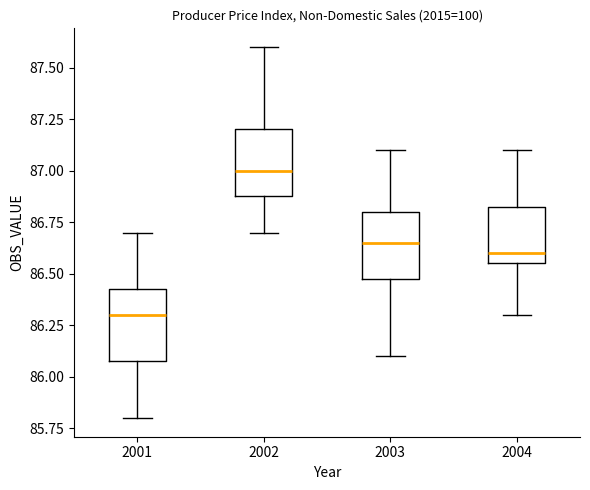

Reading left to right, read every box against the y-axis: the position of its median line, the range the box covers, and the ends of its whiskers. The values are not printed on the chart, so give them approximately, as read against the axis.

2001: median 86.30, box 86.10 to 86.45, whiskers 85.80 to 86.70
2002: median 87.00, box 86.90 to 87.20, whiskers 86.70 to 87.60
2003: median 86.65, box 86.50 to 86.80, whiskers 86.10 to 87.10
2004: median 86.60, box 86.55 to 86.85, whiskers 86.30 to 87.10